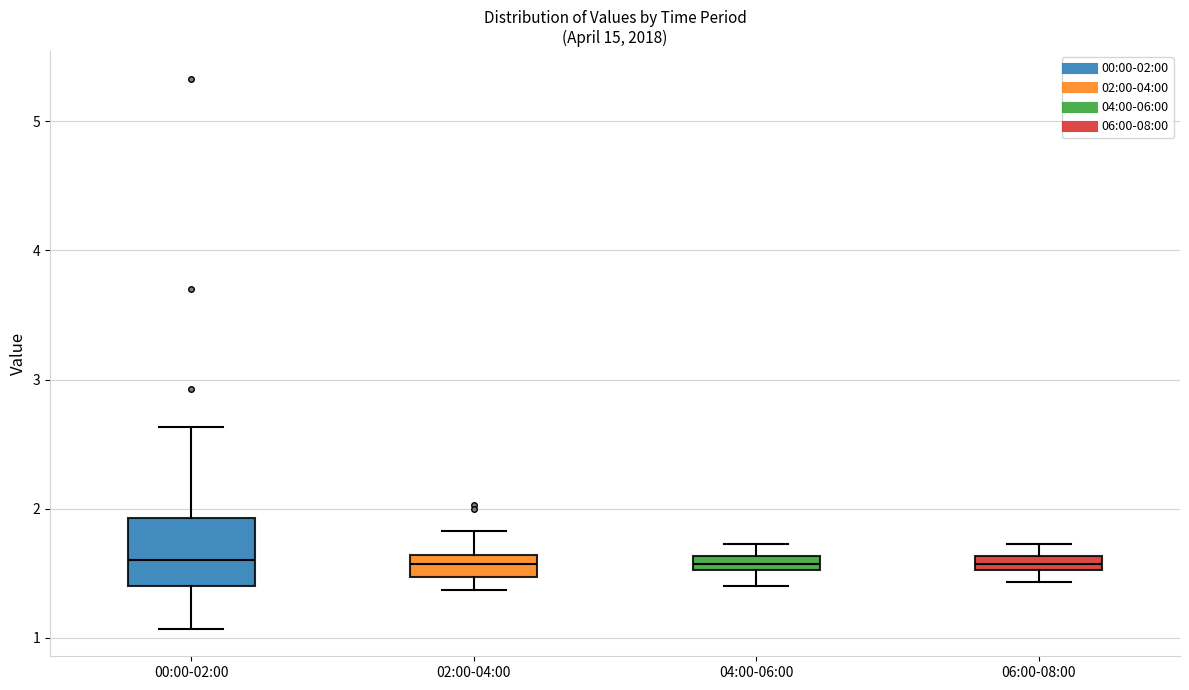

Comparing the boxes themselves (not the whiskers), which one is the tallest?

00:00-02:00